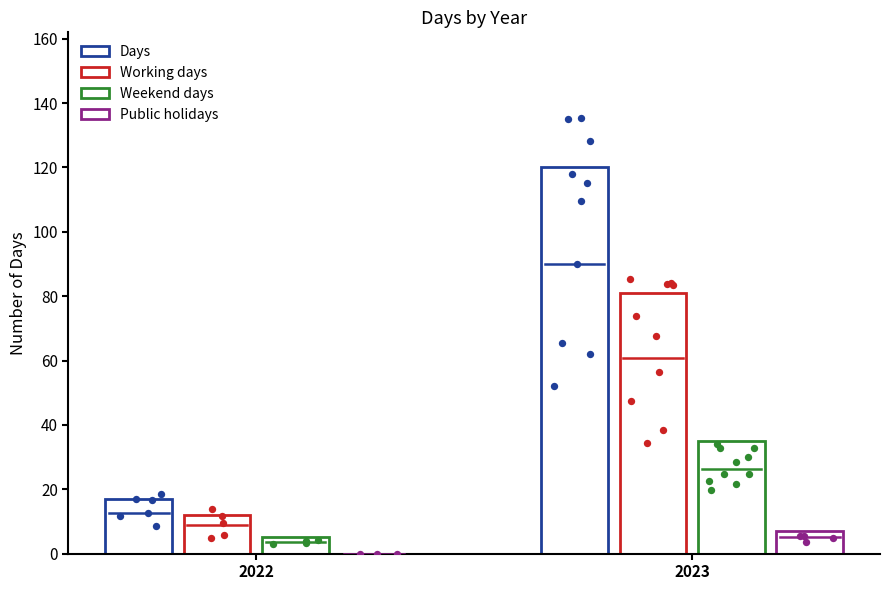

Which series reaches the maximum Y coordinate?

Days